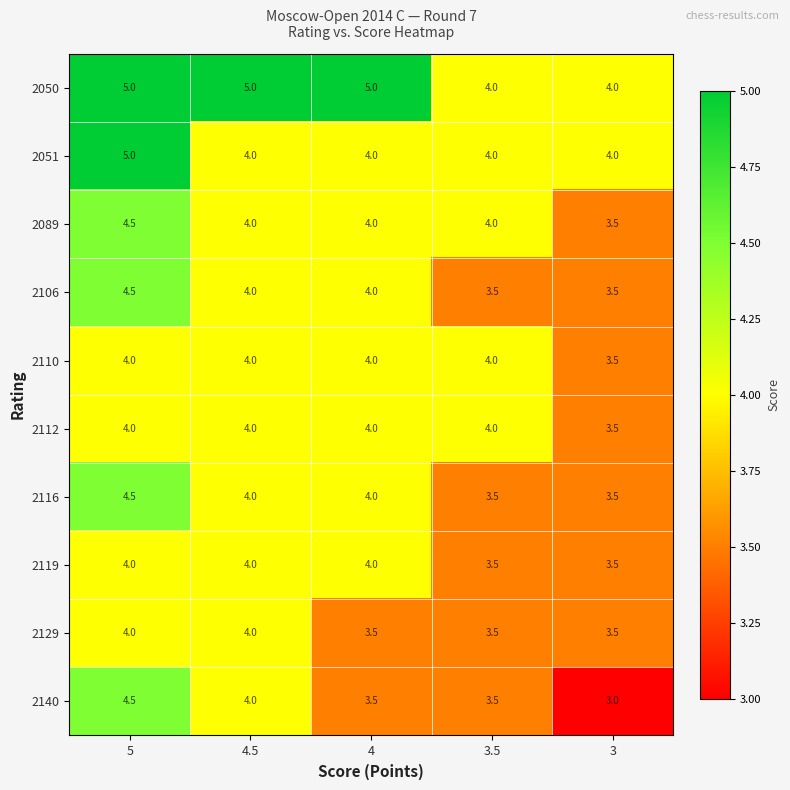

Which series has the largest range (max minus min)?

2140